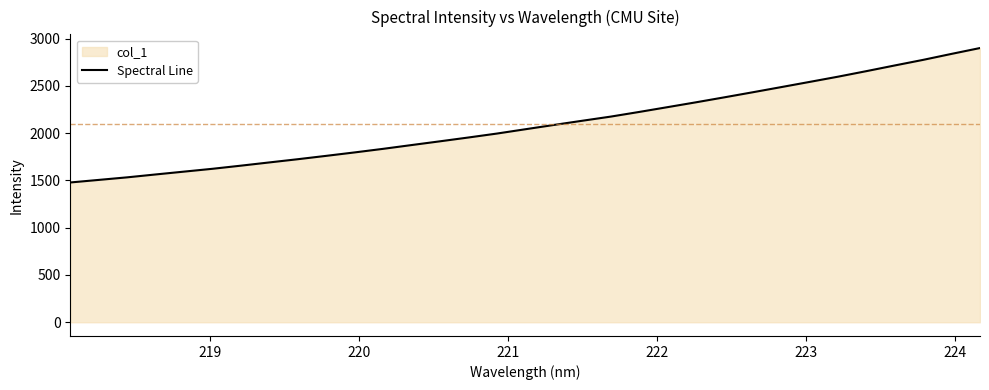

How many lines are shown in the chart?

1